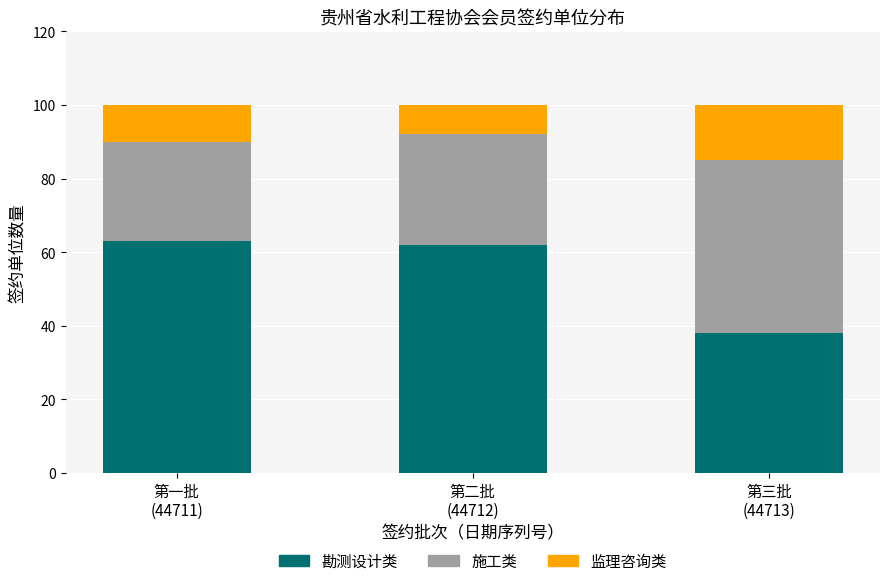

What is the average value of the 勘测设计类 series?

54